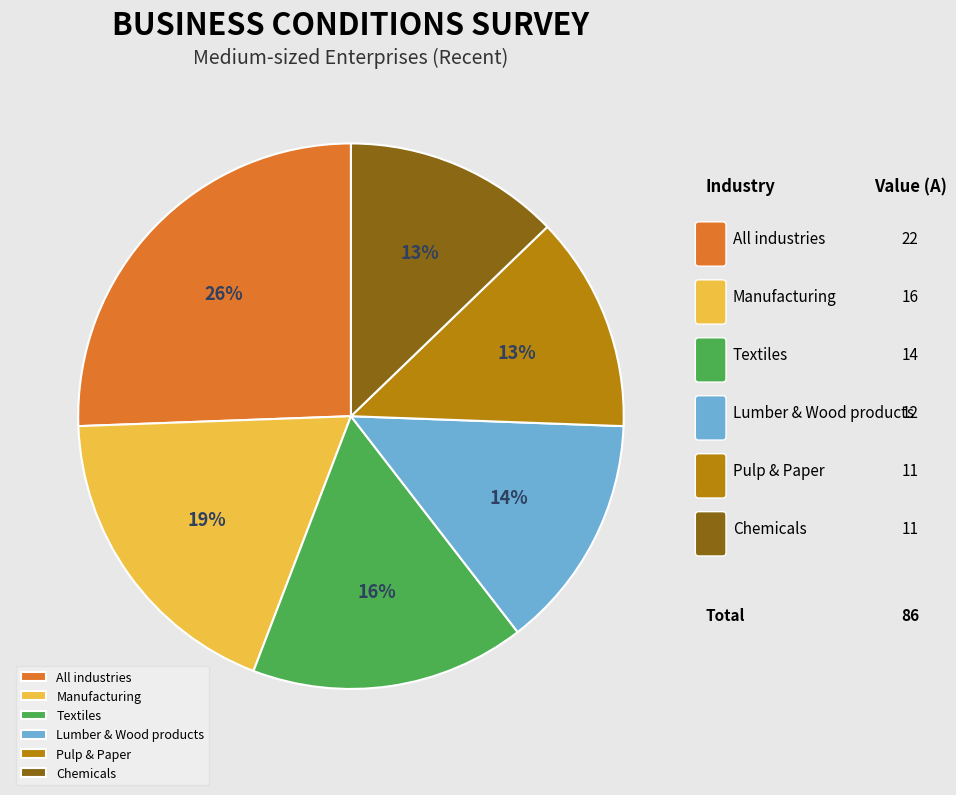

Is there a majority slice in this chart?

No